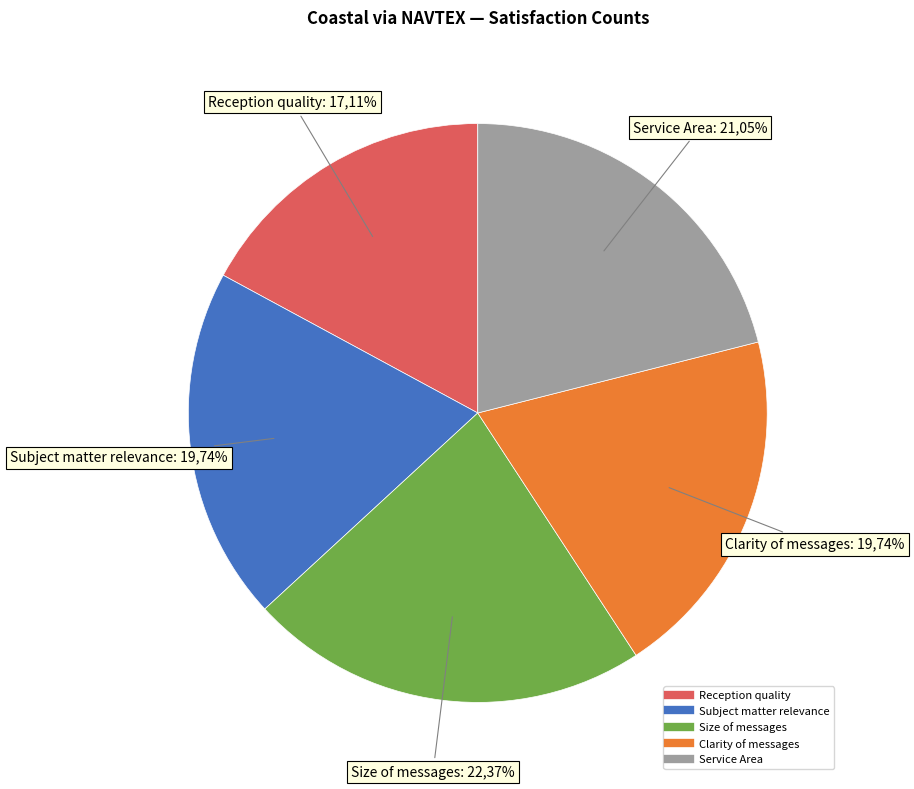

What is the largest slice in the pie chart?

Size of messages